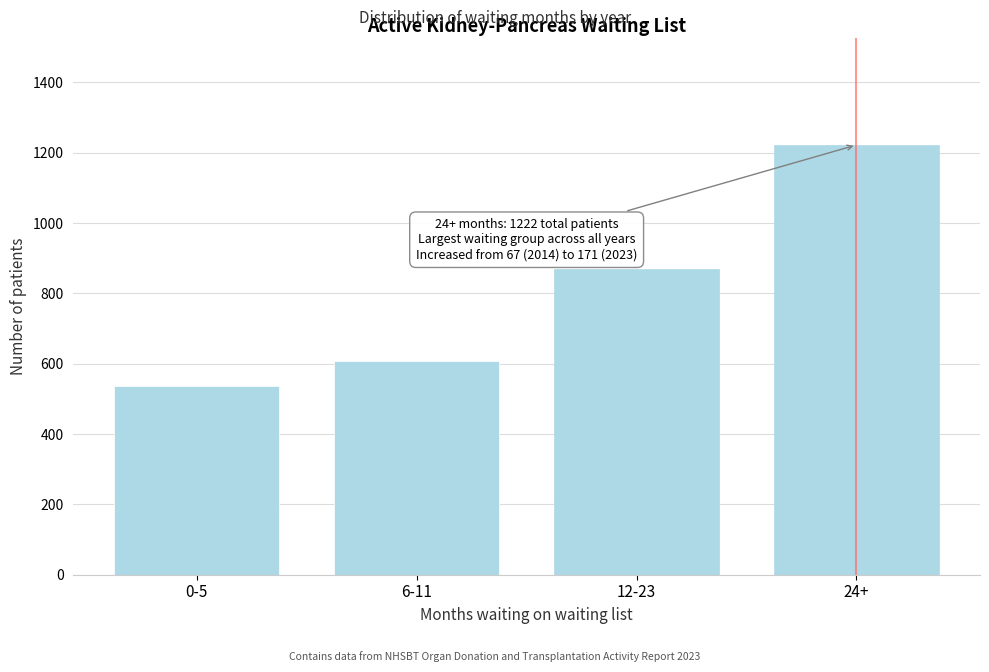

Reading left to right, transcribe all the data shown in this chart.

538	608	870	1222